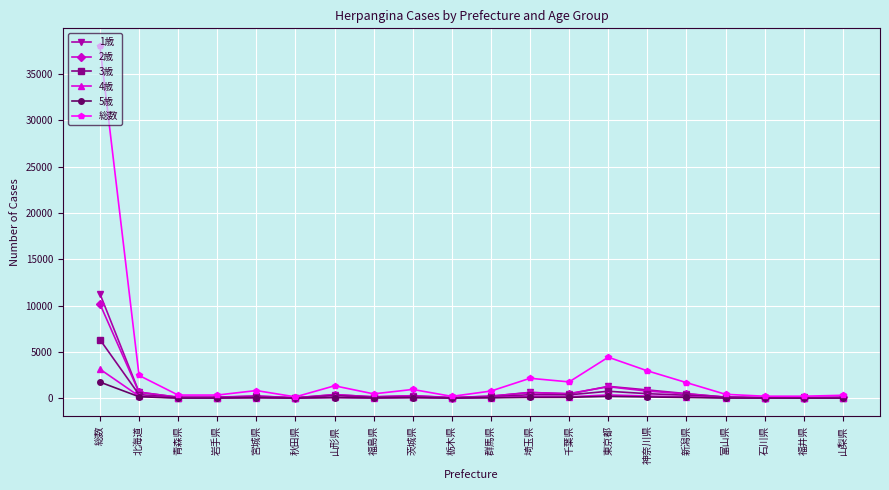

Does the chart display data point markers on the line(s)?

Yes